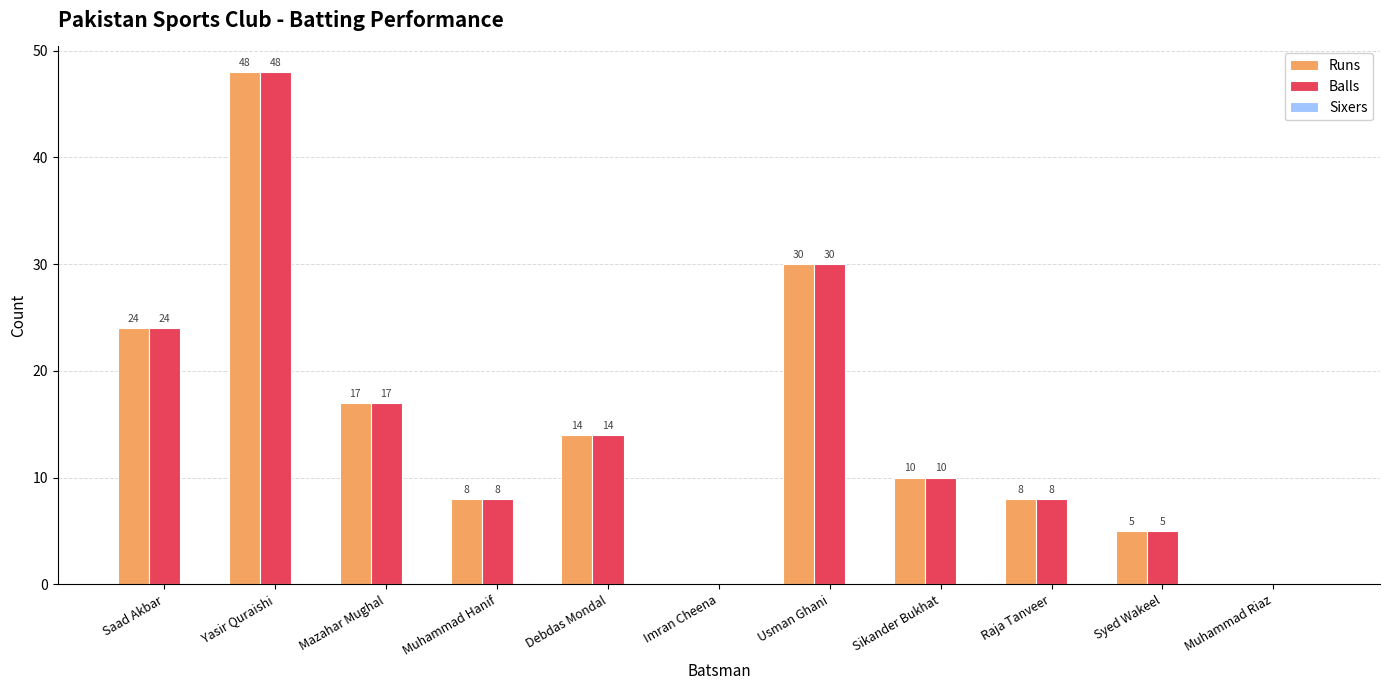

At which category is the sum across all series the highest?

Yasir Quraishi